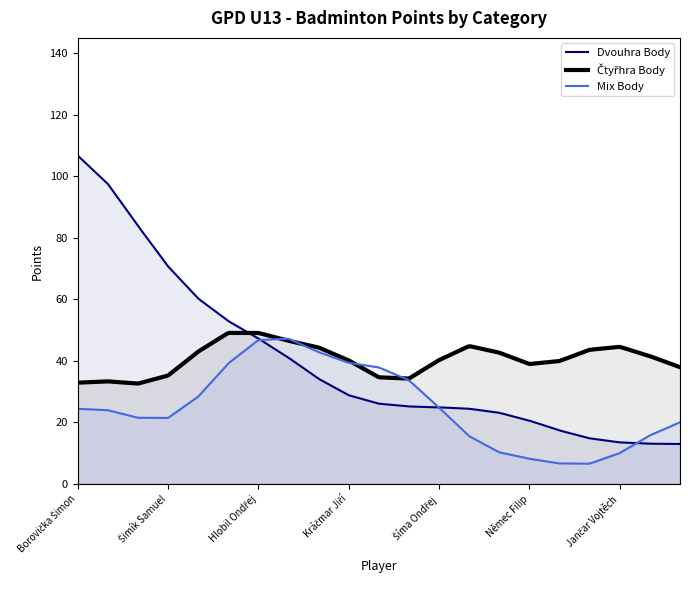

What is the label of the 10th point from the left?

Kráčmar Jiří